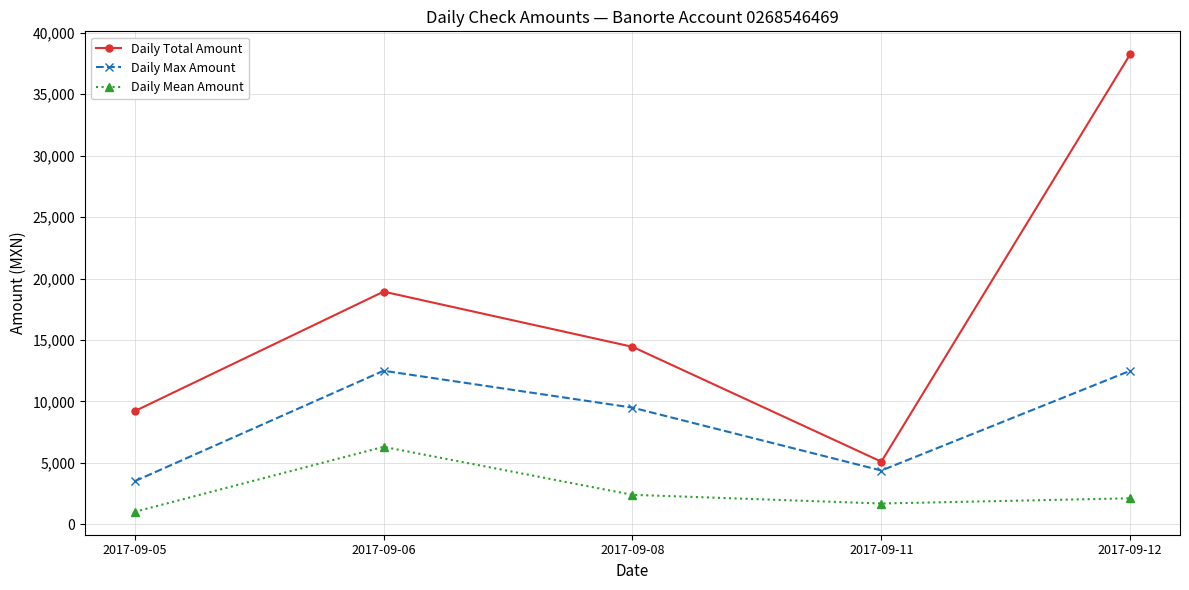

Reading left to right, list all the values displayed in this chart.

Daily Total Amount: 9213.0	18934.7	14448.6	5104.8	38246.4
Daily Max Amount: 3514.0	12500.0	9500.0	4384.8	12500.0
Daily Mean Amount: 1023.7	6311.6	2408.1	1701.6	2124.8